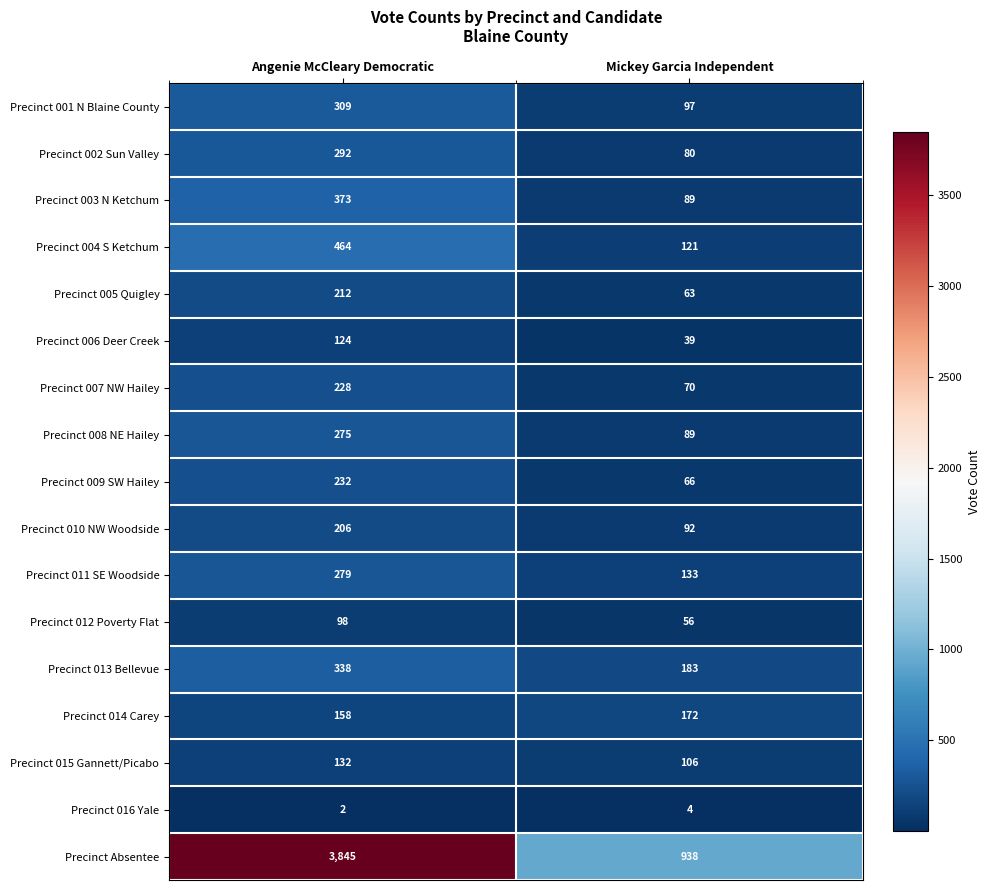

Read the Precinct 014 Carey value at Mickey Garcia Independent, to the nearest 10.

170